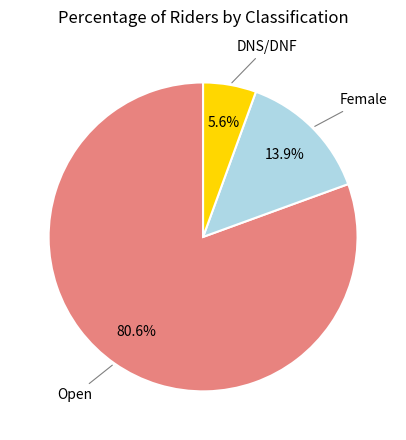

Rank the categories by value from highest to lowest.

Open, Female, DNS/DNF